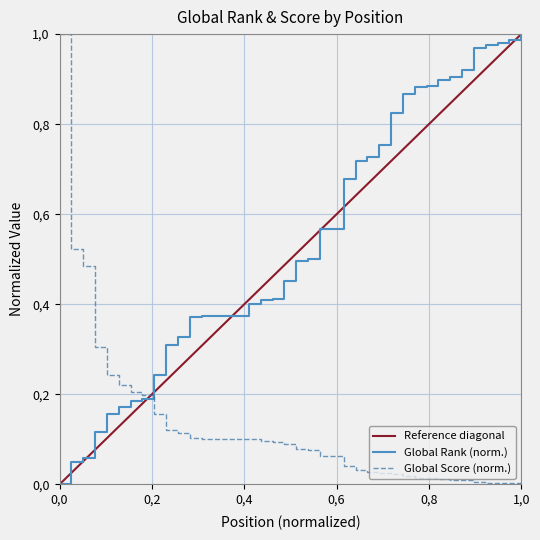

What is the value of the Global Rank point at the 6th from the left?

0.2